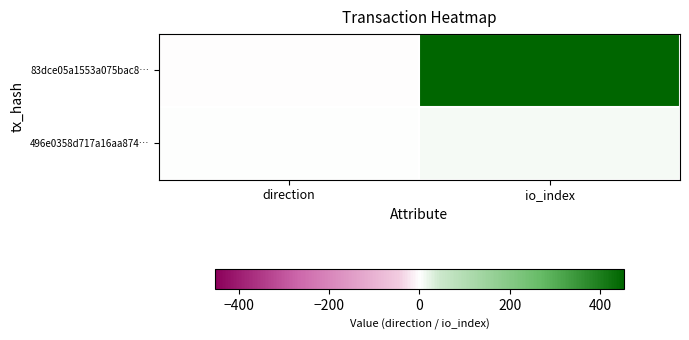

Which series has the largest total across all categories?

83dce05a1553a075bac8…